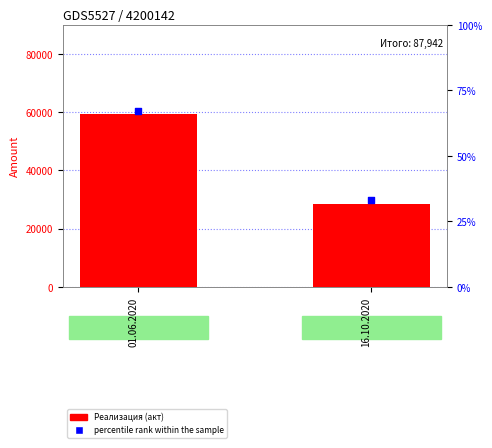

What is the total value across all series at 16.10.2020?

28630